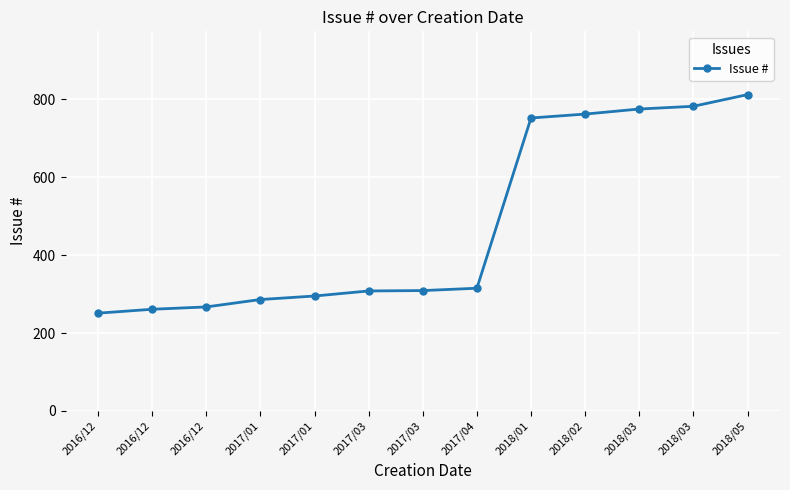

Reading right to left, transcribe all the data shown in this chart.

812	782	775	762	752	315	309	308	295	286	267	261	251